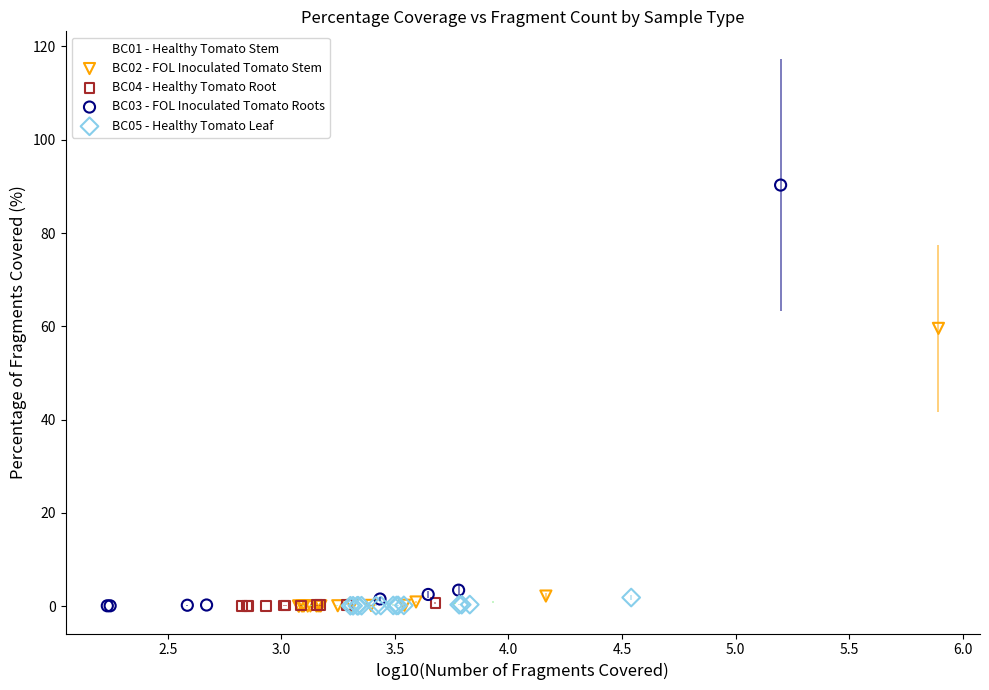

Which series contains the highest Y value?

BC03 - FOL Inoculated Tomato Roots